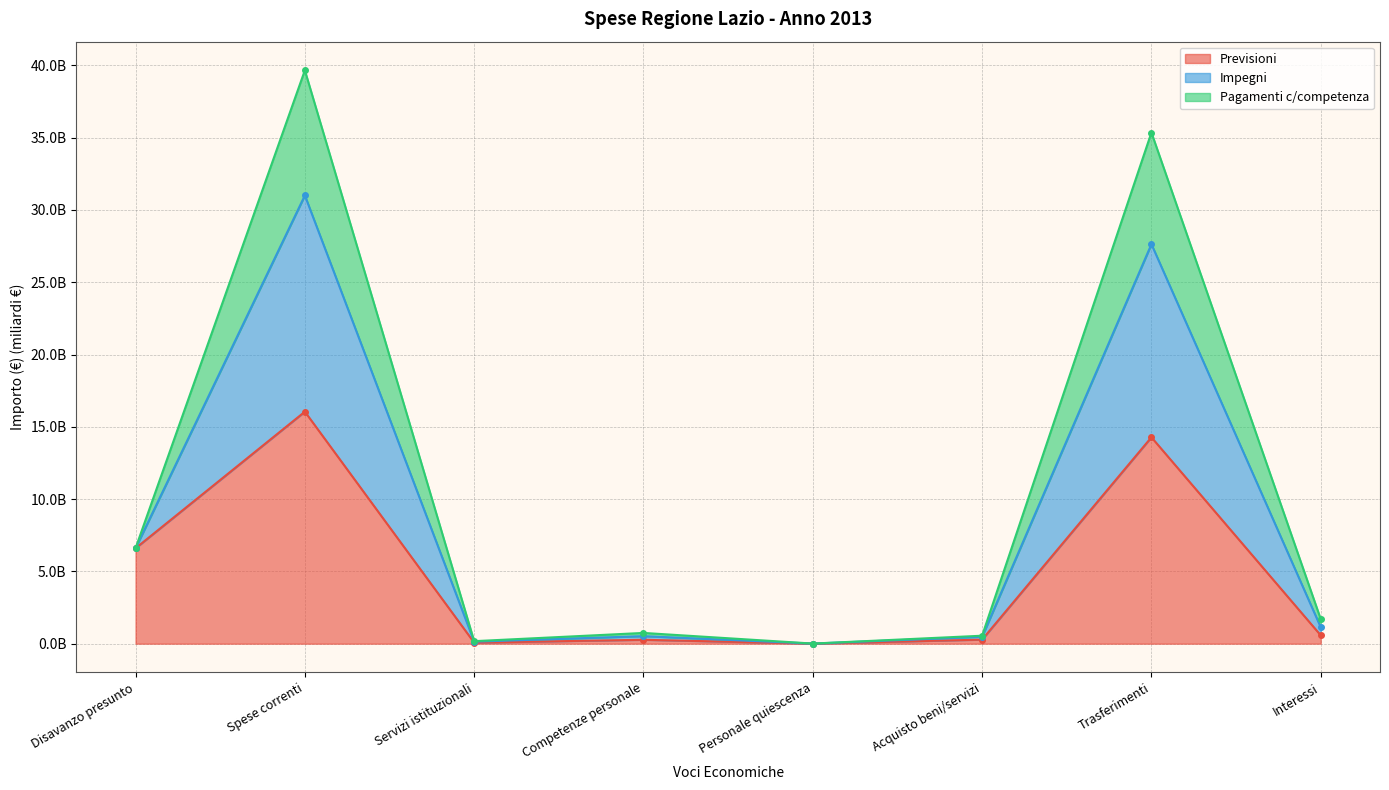

Rank the series at Disavanzo presunto from lowest to highest value.

Previsioni, Impegni, Pagamenti c/competenza